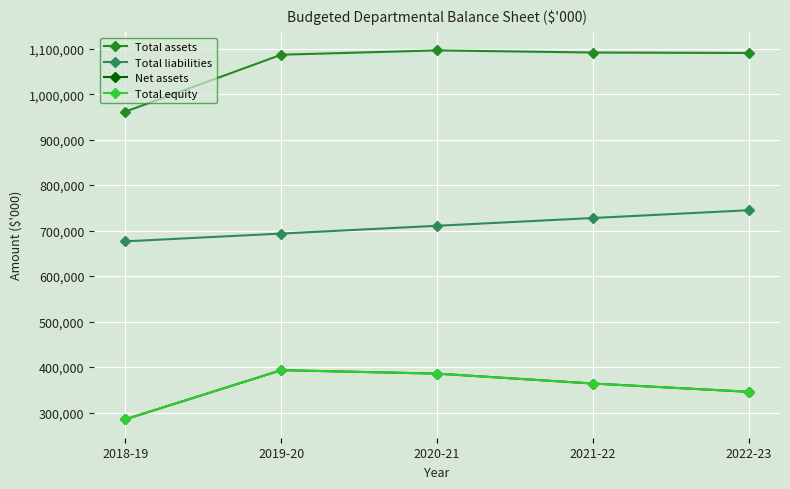

What is the label of the 4th point from the right?

2019-20